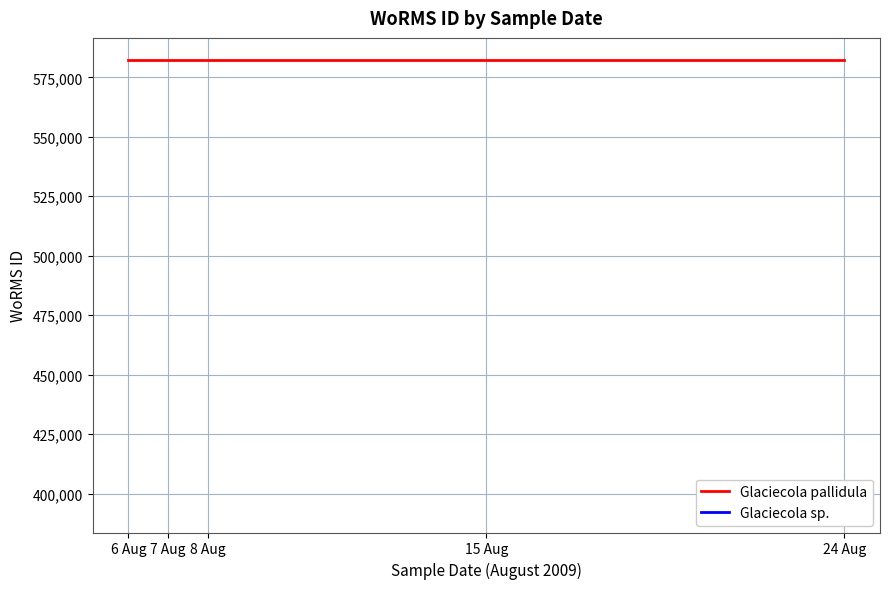

True or false: Glaciecola pallidula and Glaciecola sp. intersect in this chart.

False